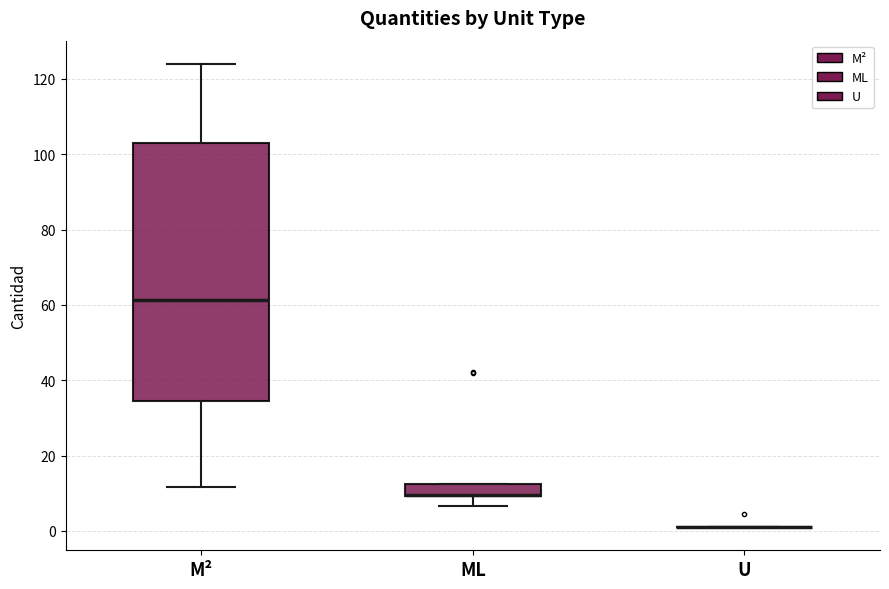

Reading left to right, read every box against the y-axis: the position of its median line, the range the box covers, and the ends of its whiskers. The values are not printed on the chart, so give them approximately, as read against the axis.

M²: median 62, box 34 to 104, whiskers 12 to 124
ML: median 10 (drawn on the box's lower edge), box 10 to 12, whiskers 6 to 12
U: box collapsed to a line at 2, whiskers 2 to 2